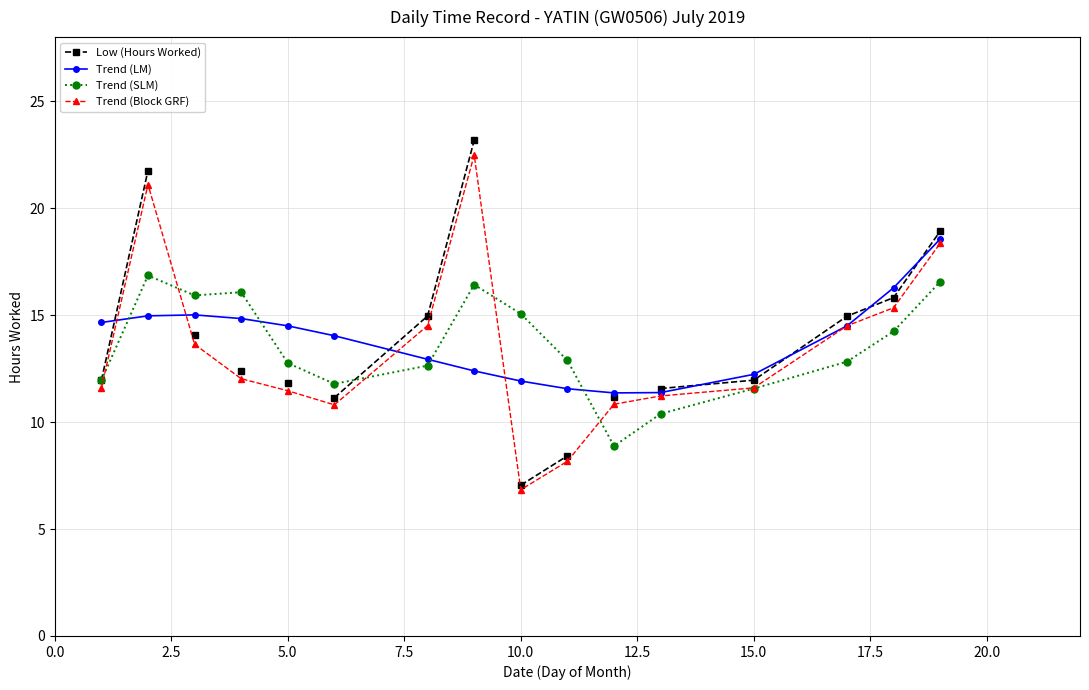

How many times do Trend (SLM) and Trend (LM) cross each other?

4